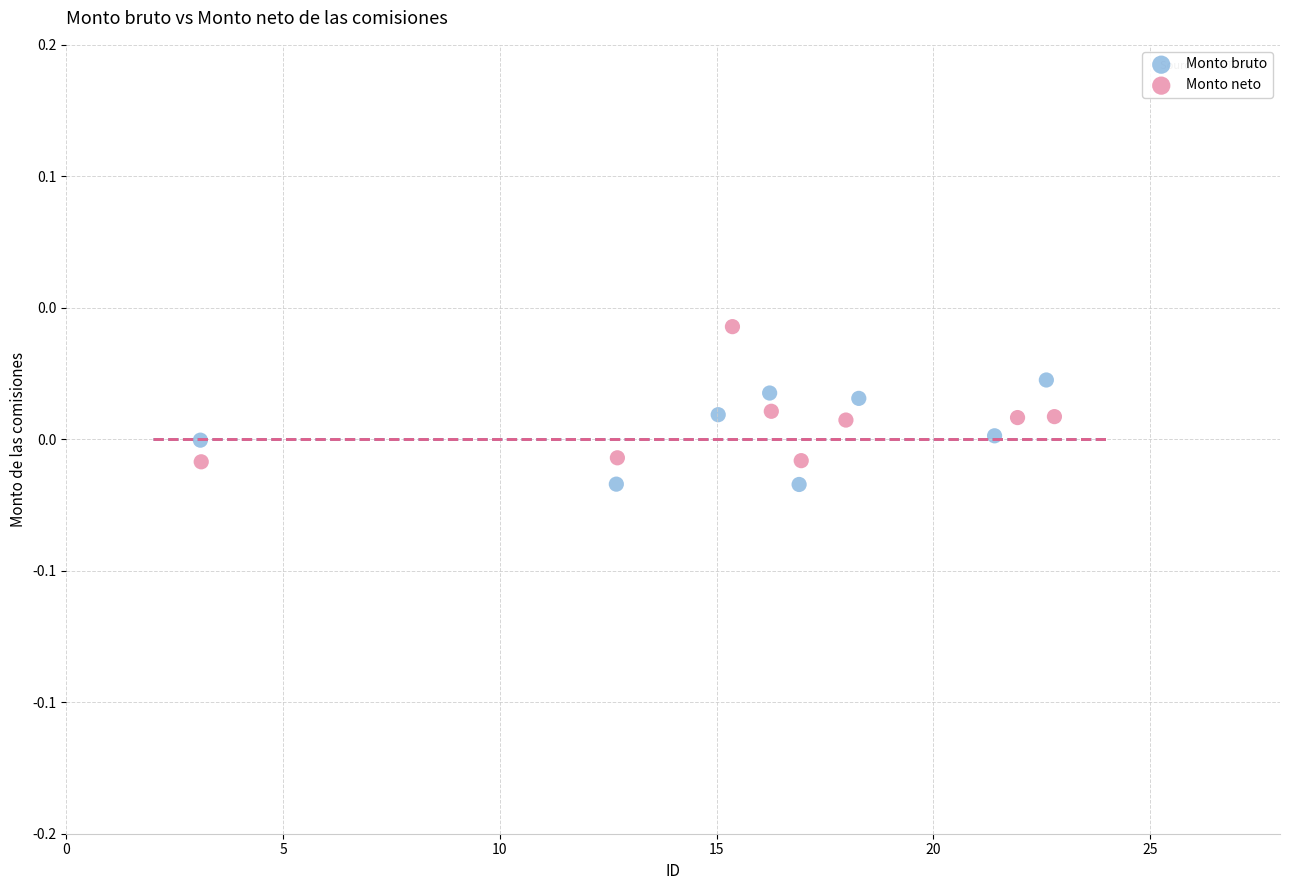

What are all the series names shown in the legend?

Monto bruto, Monto neto